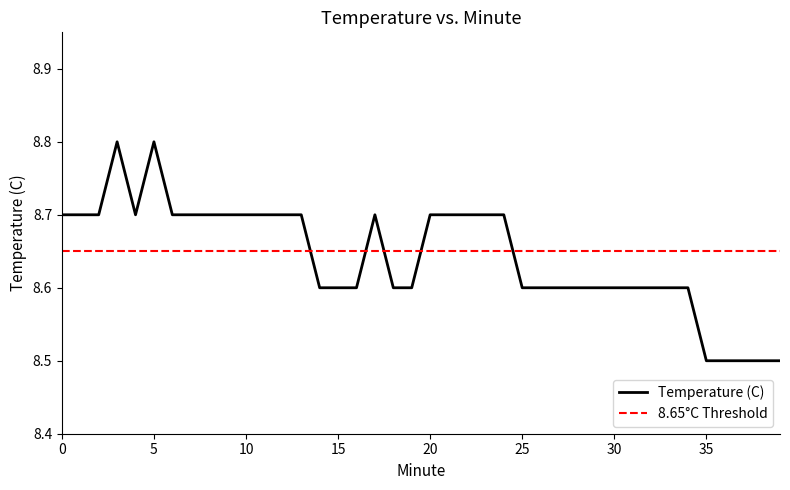

Reading left to right, what are all the values shown in this chart?

0=8.7	1=8.7	2=8.7	3=8.8	4=8.7	5=8.8	6=8.7	7=8.7	8=8.7	9=8.7	10=8.7	11=8.7	12=8.7	13=8.7	14=8.6	15=8.6	16=8.6	17=8.7	18=8.6	19=8.6	20=8.7	21=8.7	22=8.7	23=8.7	24=8.7	25=8.6	26=8.6	27=8.6	28=8.6	29=8.6	30=8.6	31=8.6	32=8.6	33=8.6	34=8.6	35=8.5	36=8.5	37=8.5	38=8.5	39=8.5